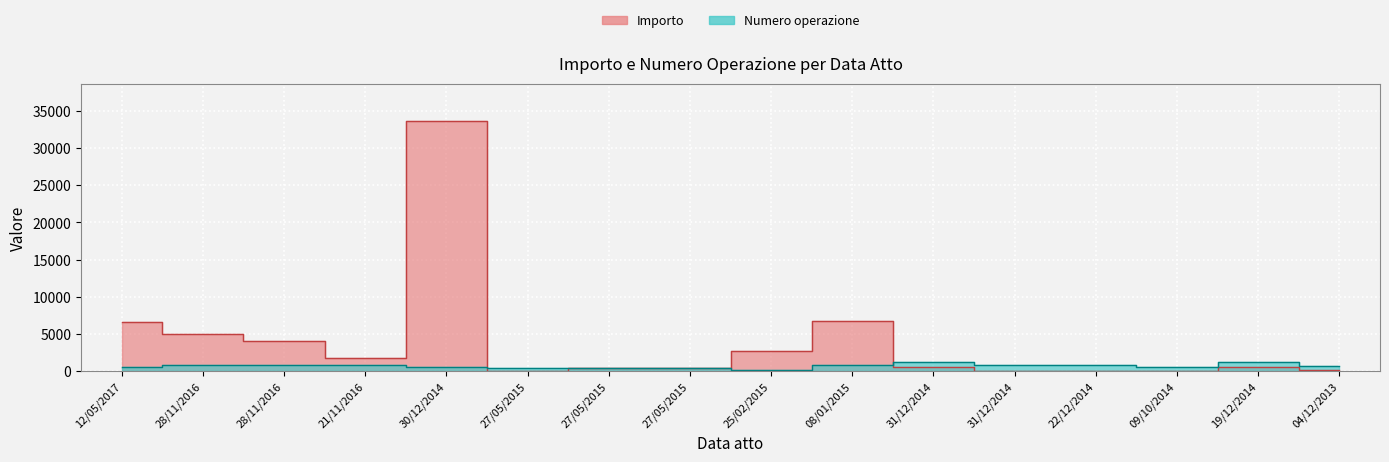

What value does the Numero operazione series have at 27/05/2015, to the nearest 10?

390